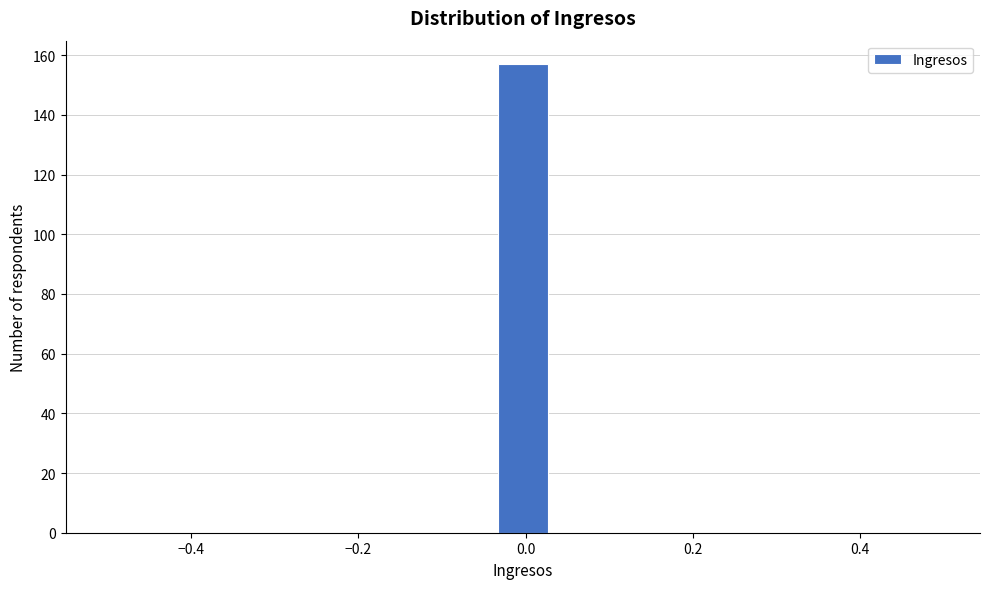

Read against the x-axis, roughly where is the centre of the tallest bar?

0.00